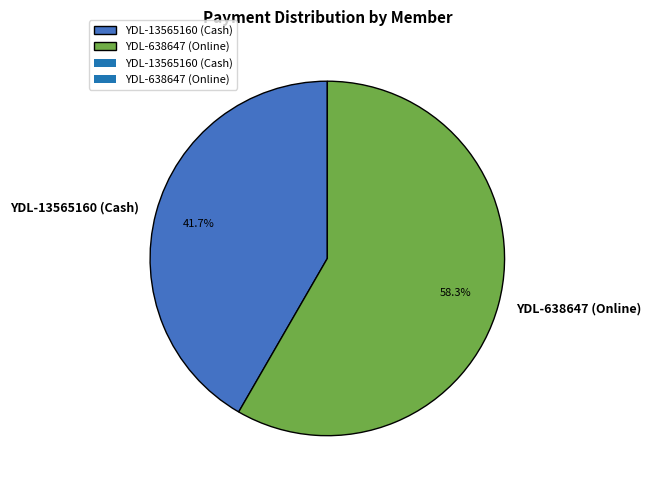

What is the largest slice in the pie chart?

YDL-638647 (Online)